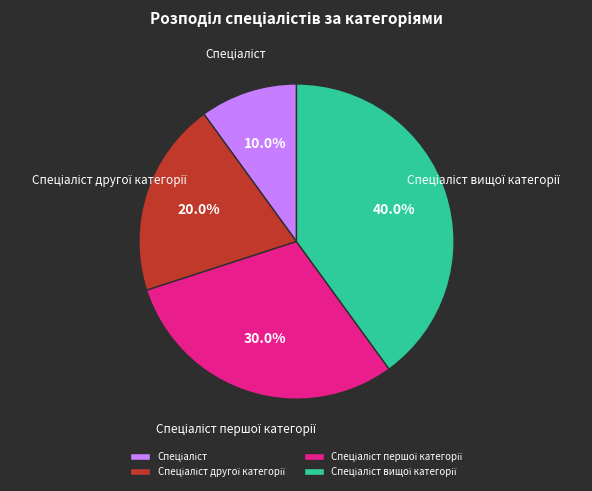

To the nearest percent, what is the average slice percentage?

25%